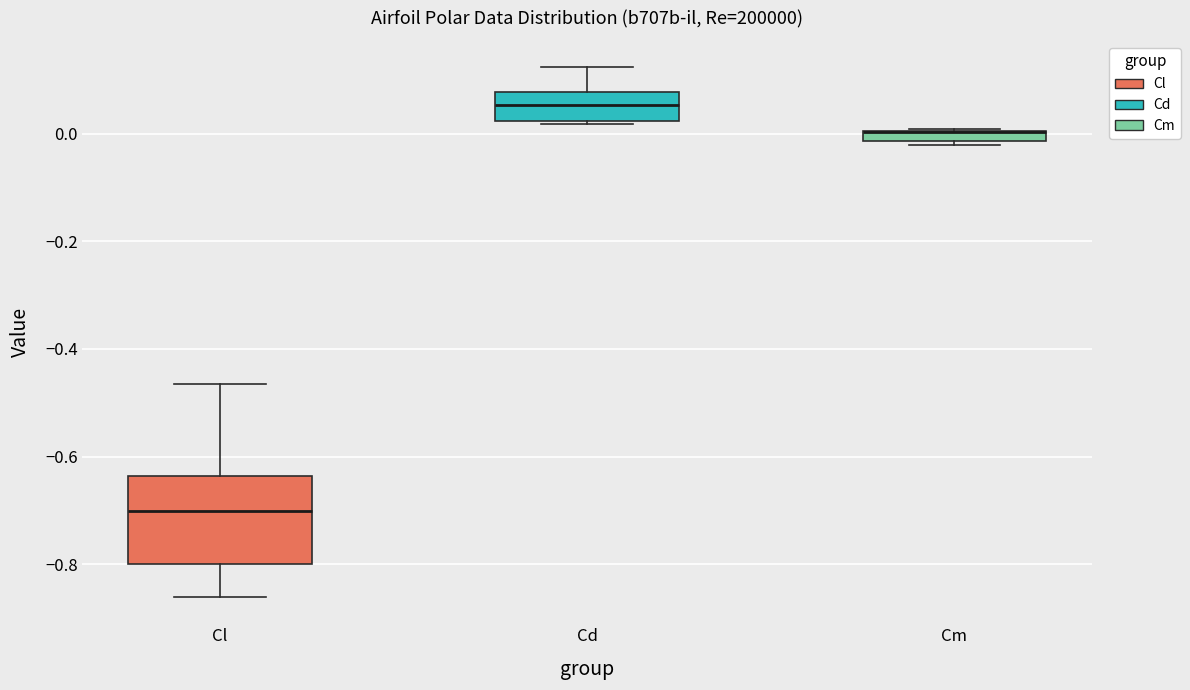

Which box is the tallest, from its lower edge to its upper edge?

Cl